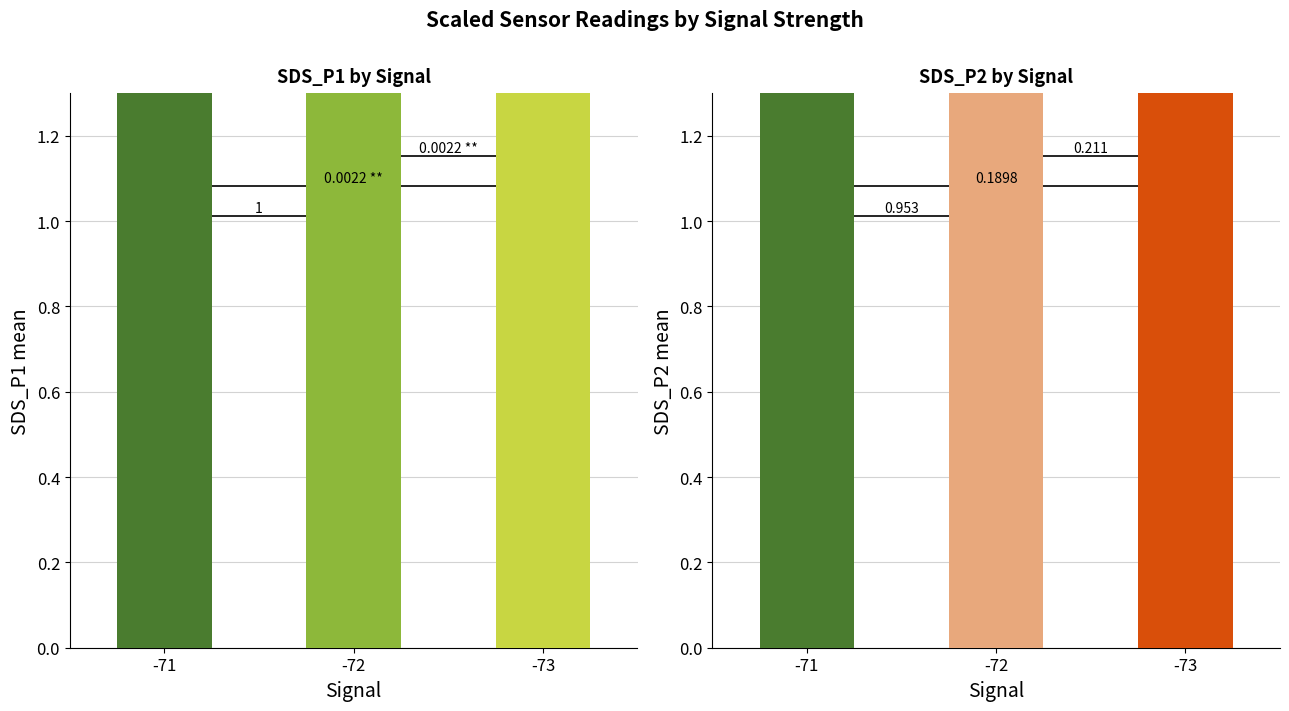

What is the maximum value for SDS_P1?

9.7